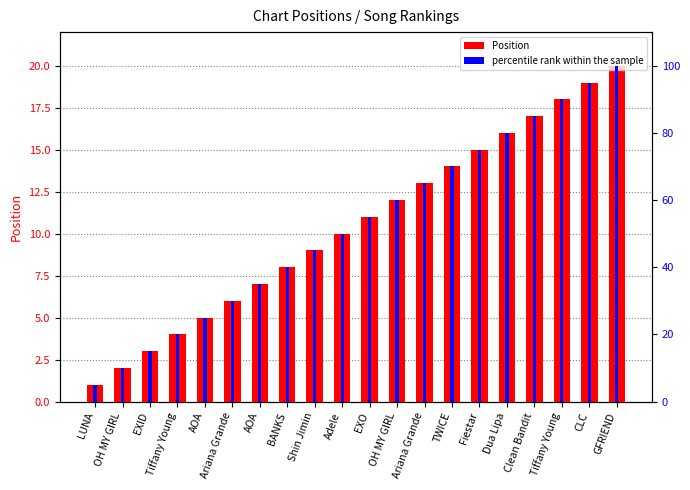

What is the label of the 14th bar from the left?

TWICE